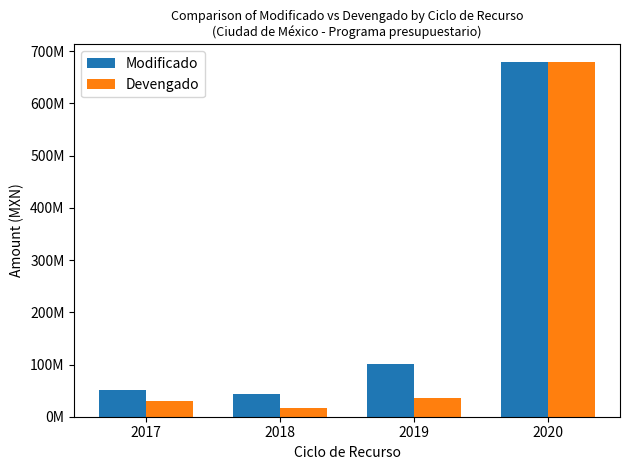

At which category does the chart reach its minimum across all series?

2018